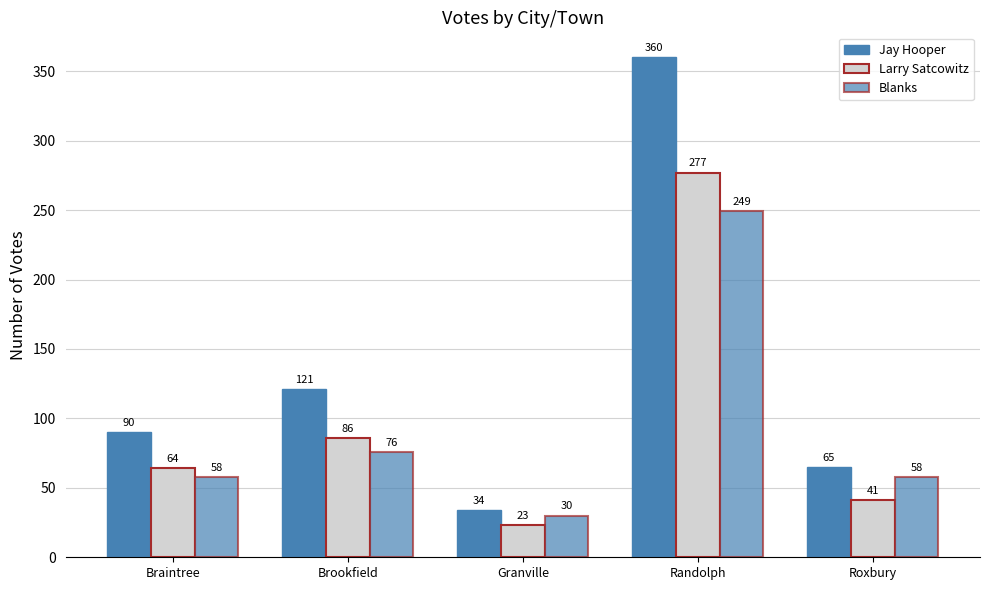

What is the label of the 4th bar from the right?

Brookfield